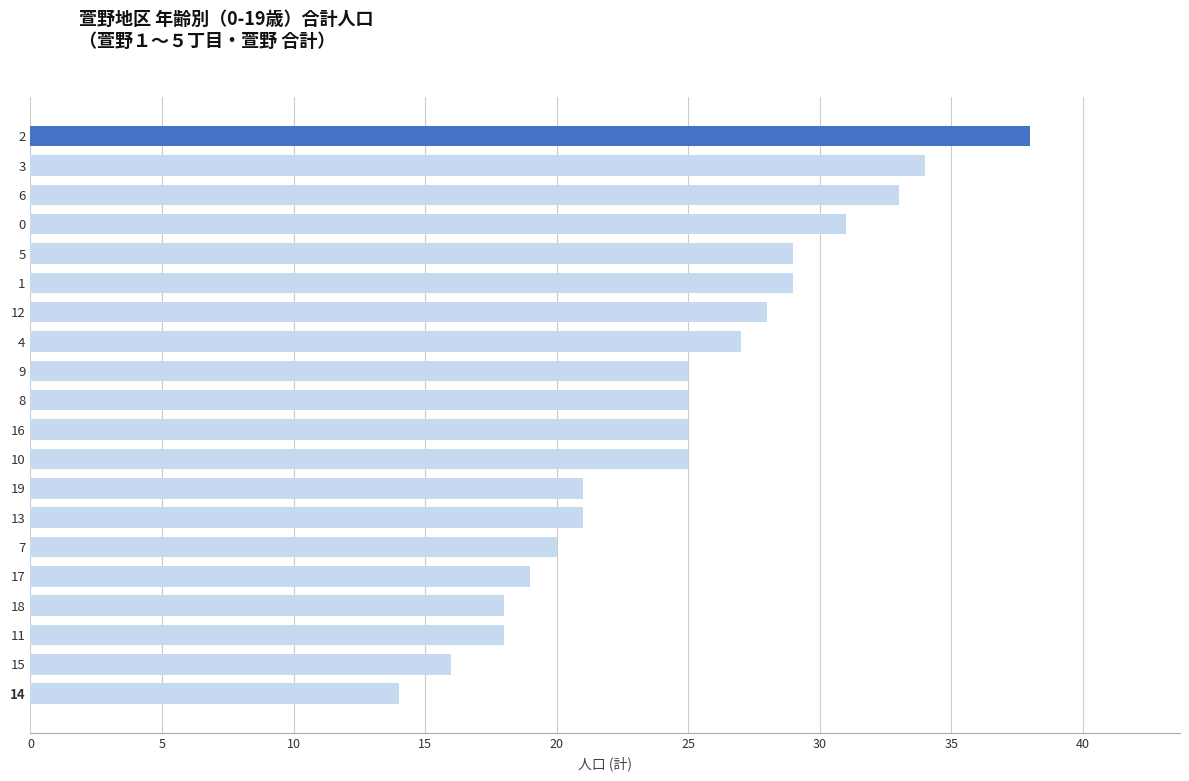

What is the label of the 1st bar from the bottom?

14